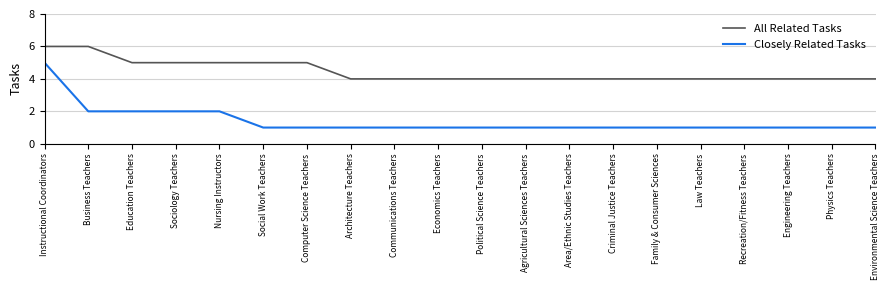

Reading right to left, what are all the values shown in this chart?

All Related Tasks: 4	4	4	4	4	4	4	4	4	4	4	4	4	5	5	5	5	5	6	6
Closely Related Tasks: 1	1	1	1	1	1	1	1	1	1	1	1	1	1	1	2	2	2	2	5